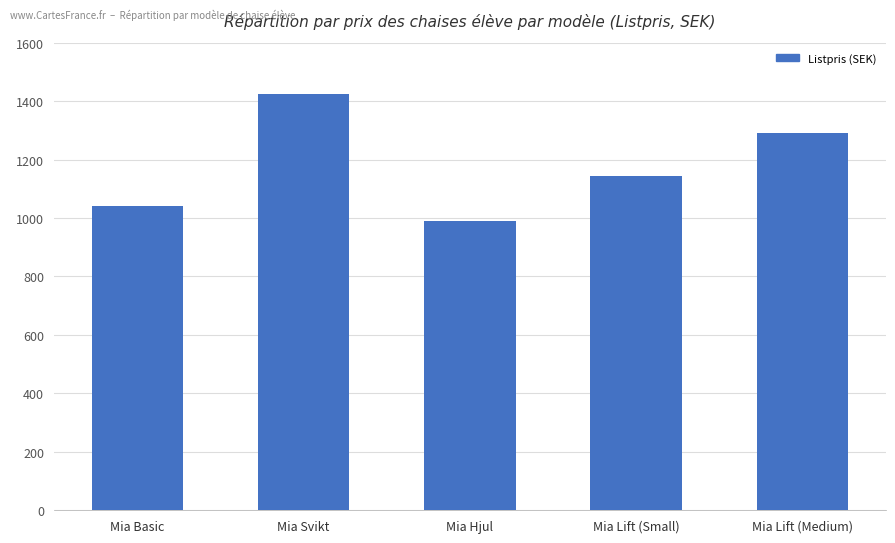

Is it true that the value at Mia Hjul is 460?

False